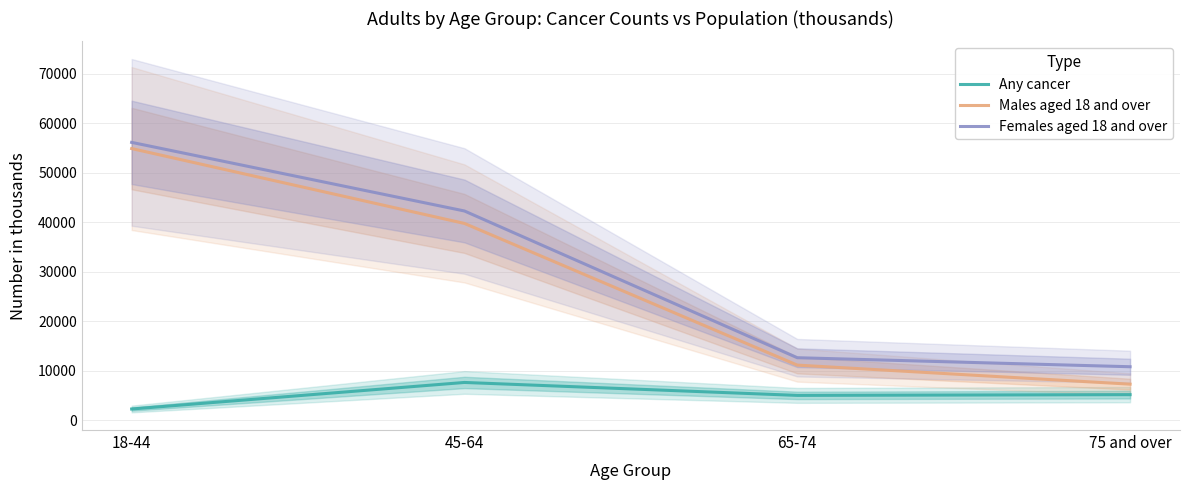

What are all the series names shown in the legend?

Any cancer, Males aged 18 and over, Females aged 18 and over